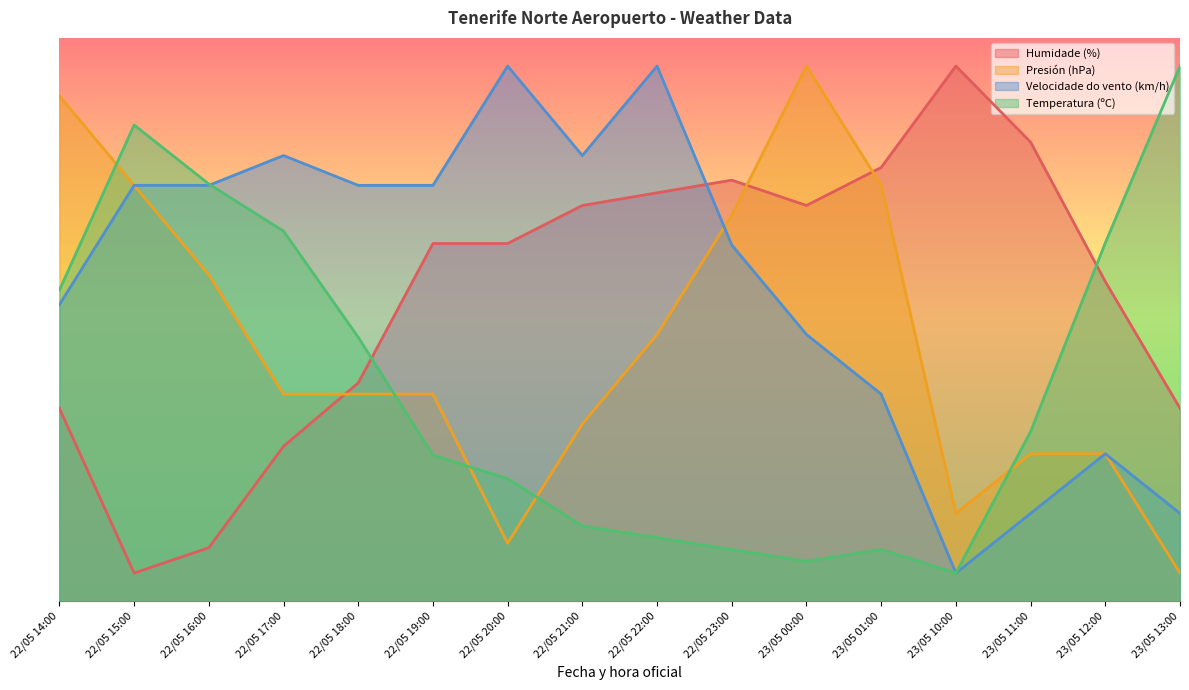

What is the minimum value for Velocidade do vento (km/h)?

5.0